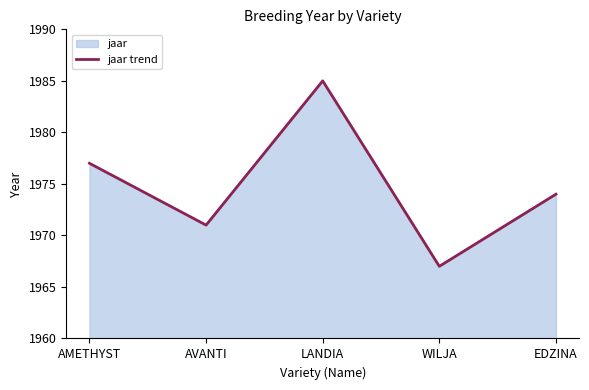

What is the average value?

1975